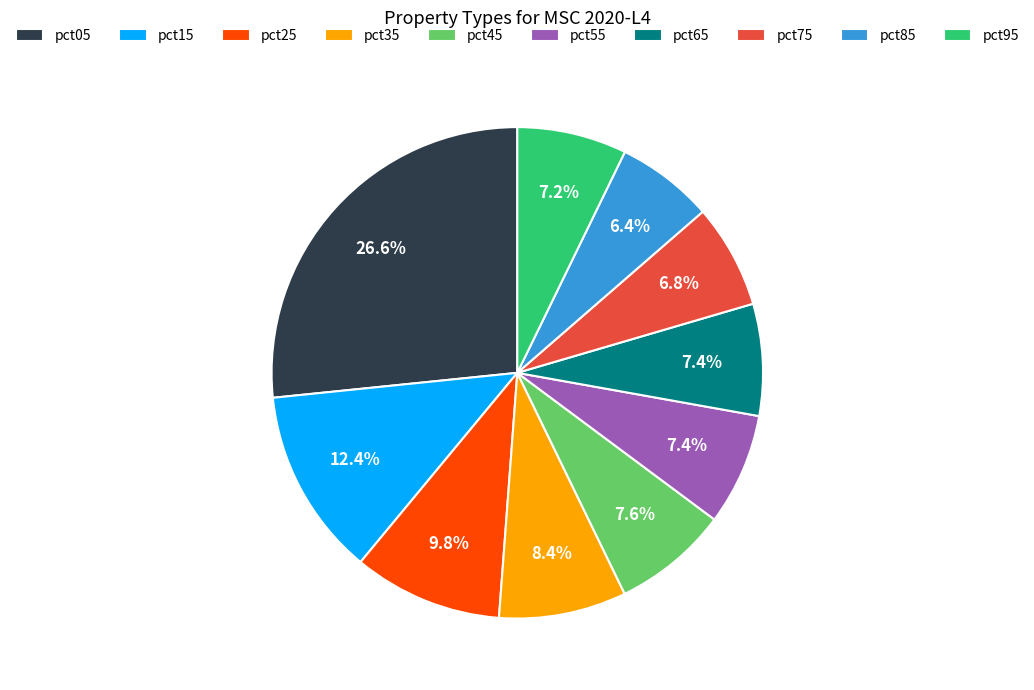

Which has a higher value, pct35 or pct05?

pct05